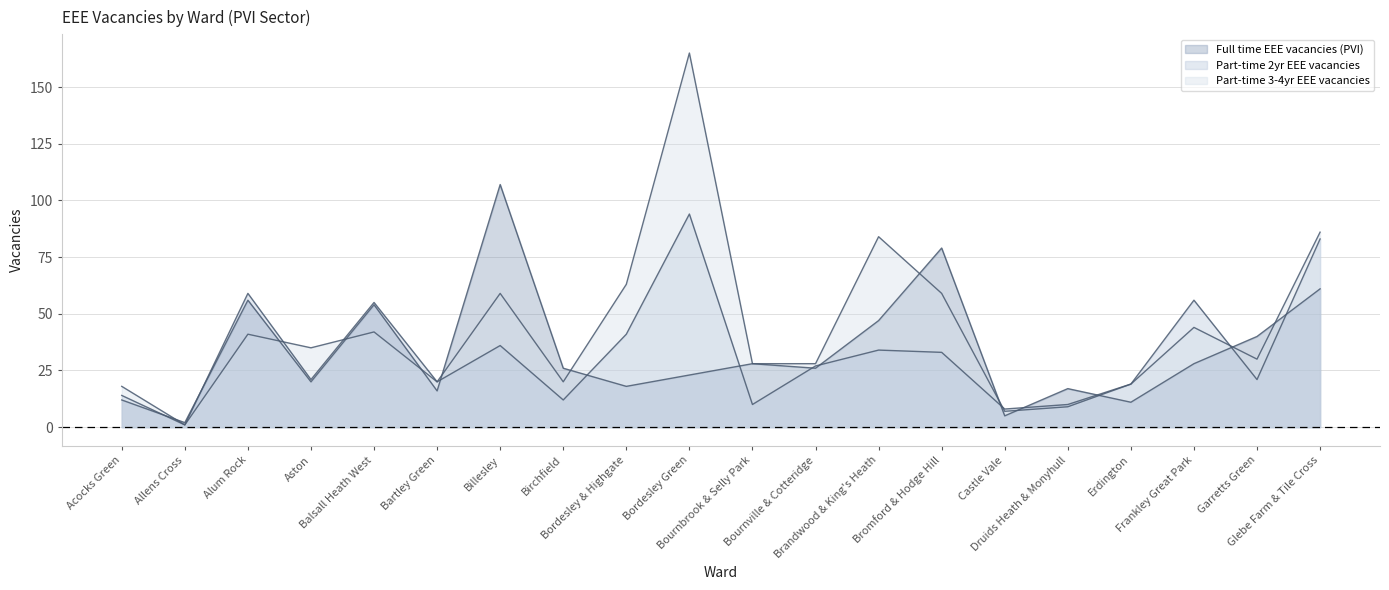

Which category has the lowest value across all series?

Allens Cross